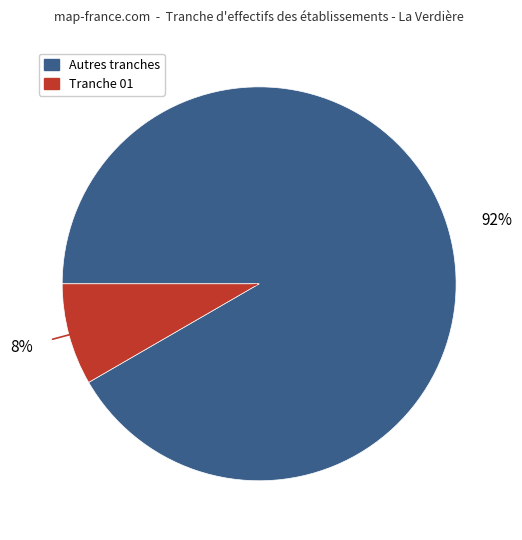

Is there any slice that represents more than half of the pie?

Yes